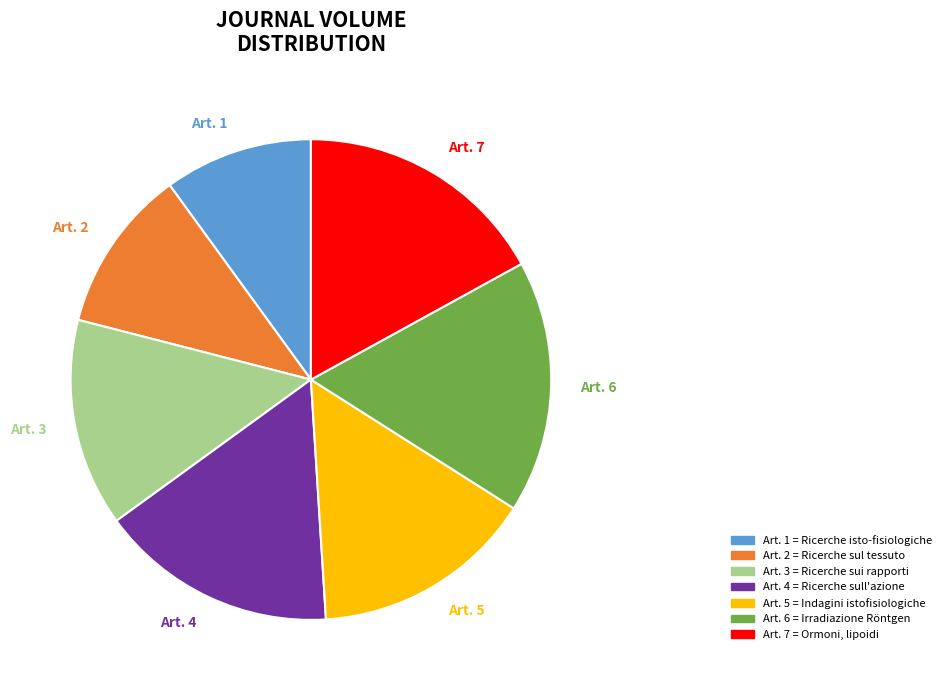

Is it true that Art. 6 is 4% of the pie?

False